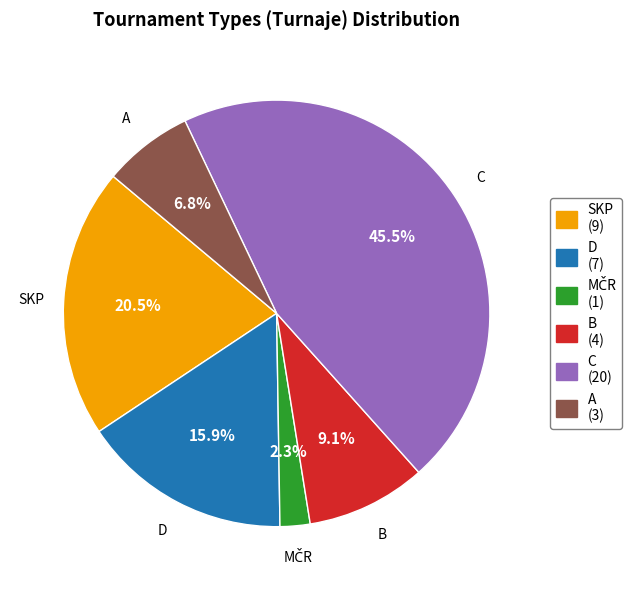

To the nearest percent, what is the average slice percentage?

17%